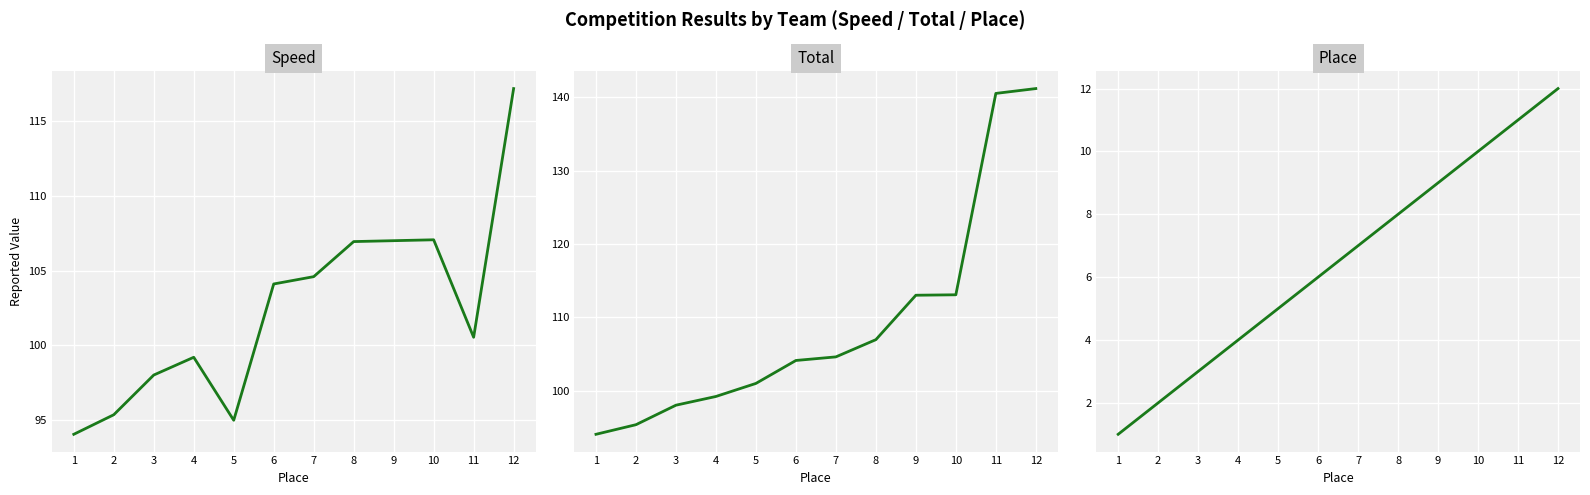

True or false: Total has a value of 95.3 at 2.

True